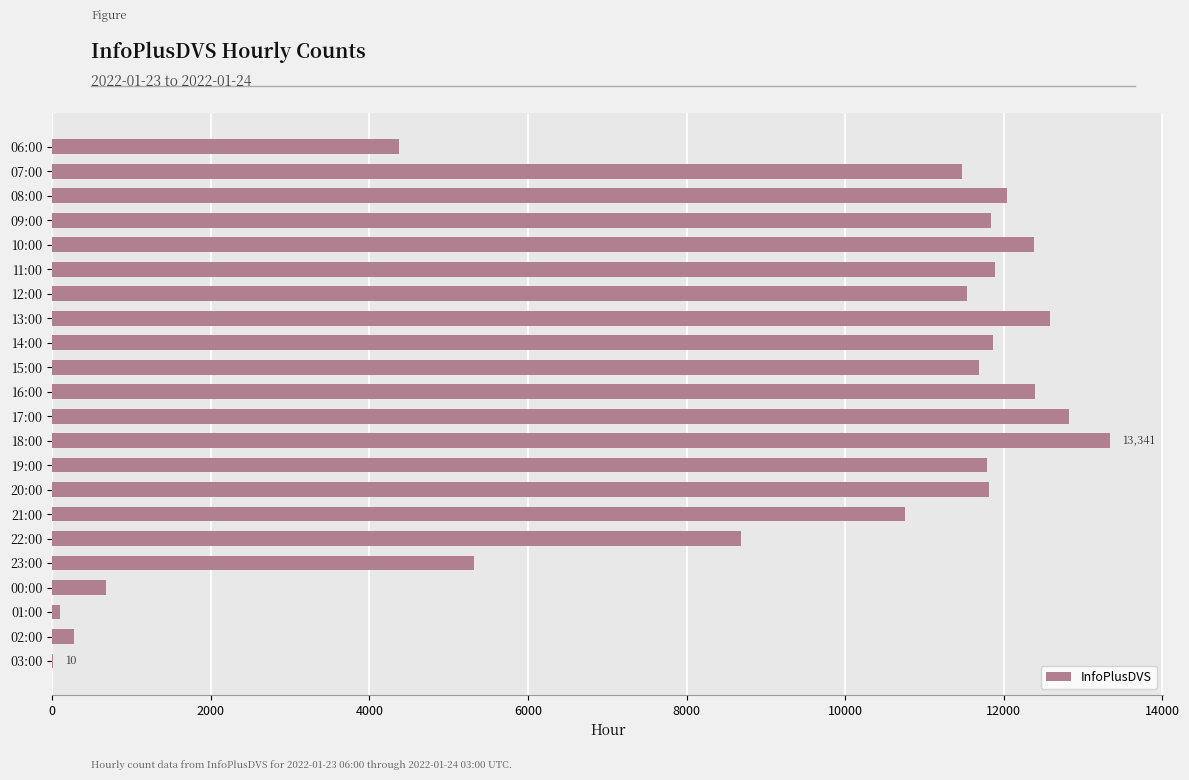

Approximately how many times larger is the value at 20:00 compared to 09:00?

1.0